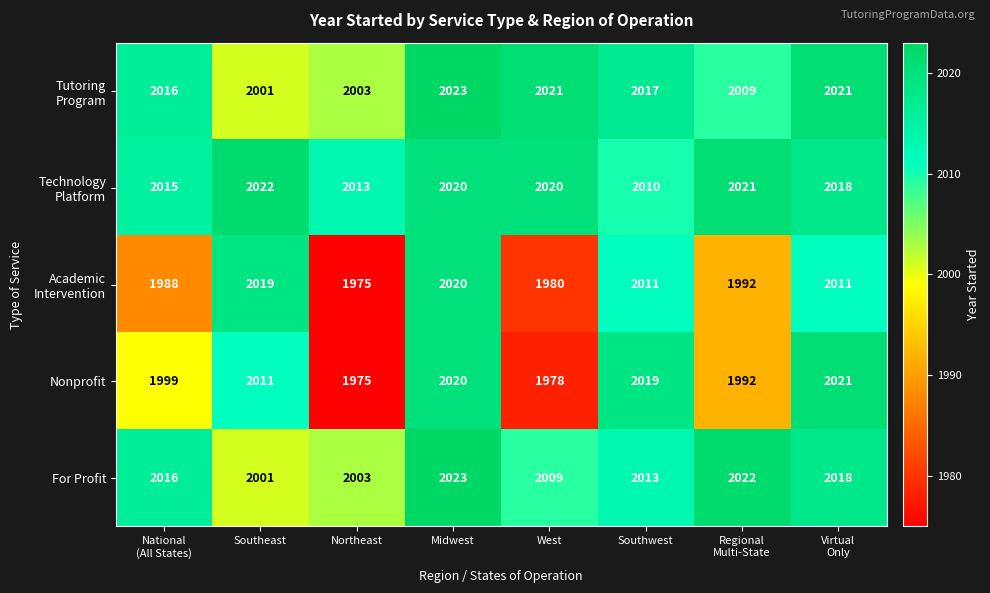

What is the total value across all series at National
(All States)?

10034